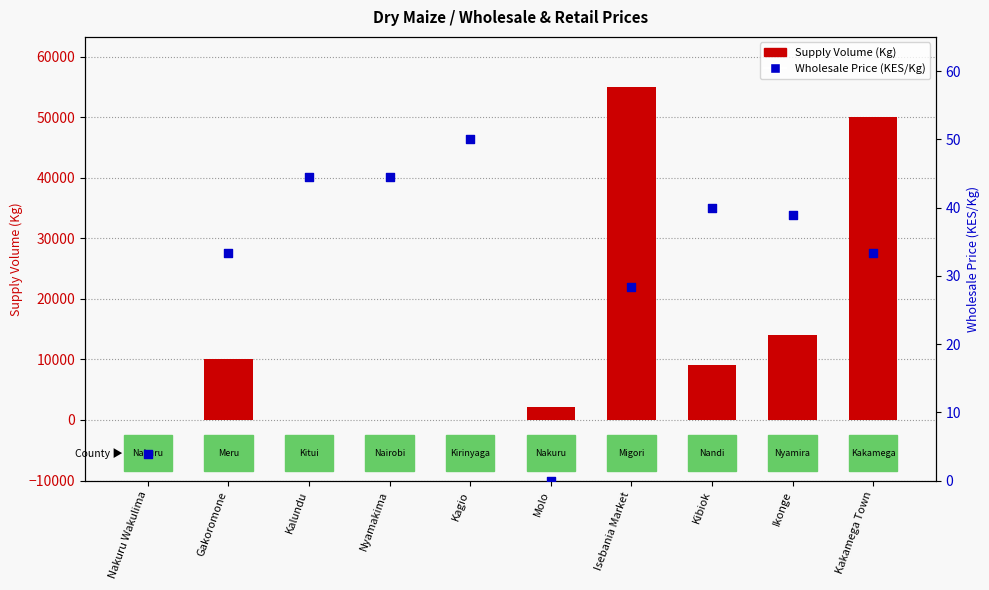

What is the total value across all series at Kakamega Town?

50033.3